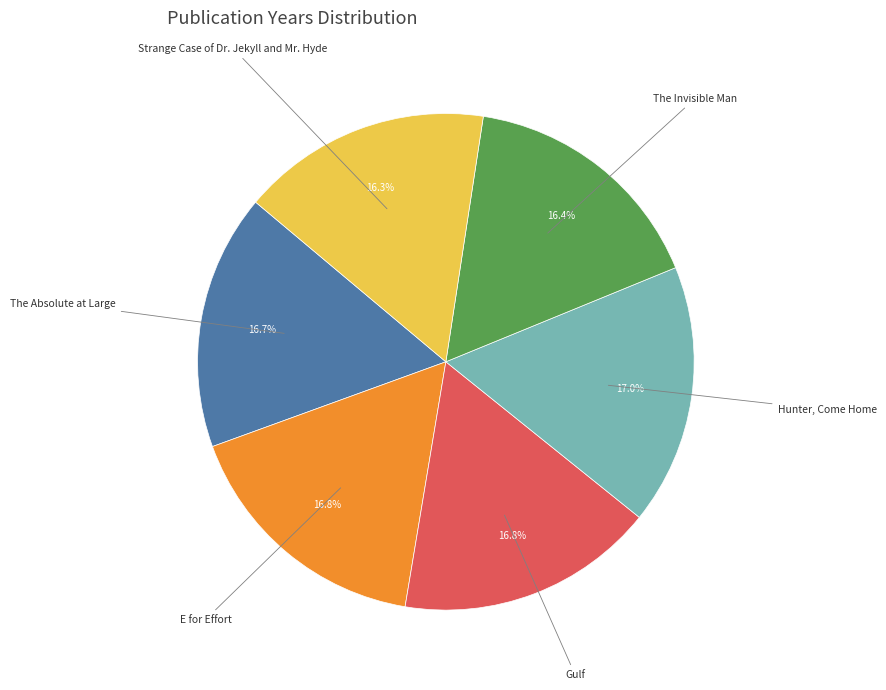

To the nearest percent, what is the difference between the largest and smallest slice percentages?

1%